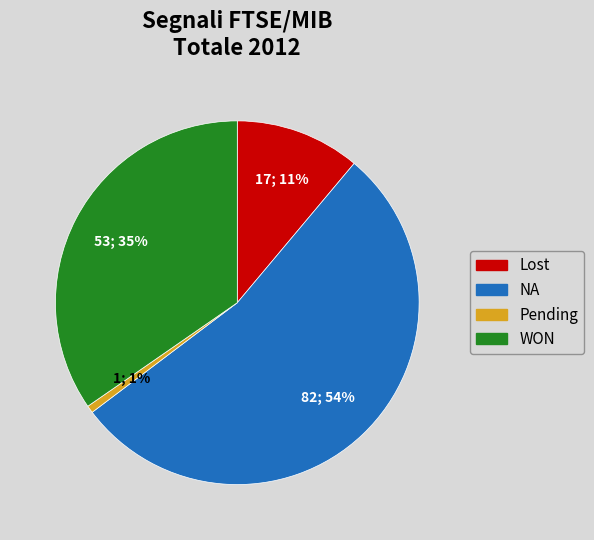

Which category has the smallest portion of the pie?

Pending